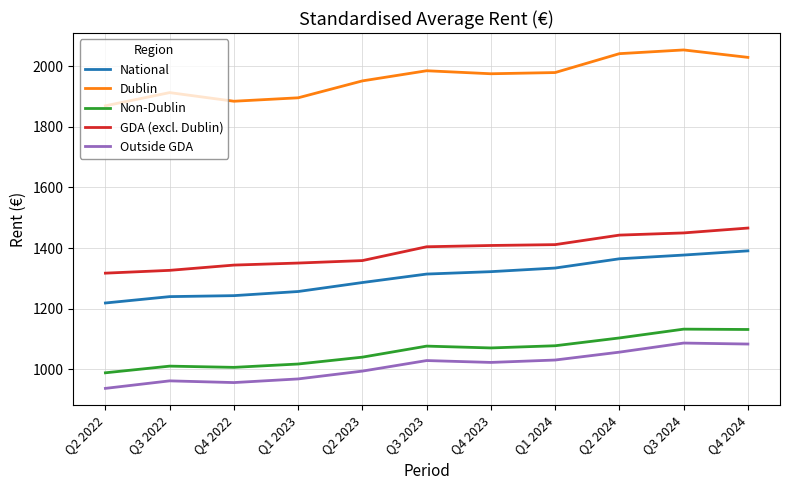

What is the difference between the maximum and minimum values in the National series?

172.0